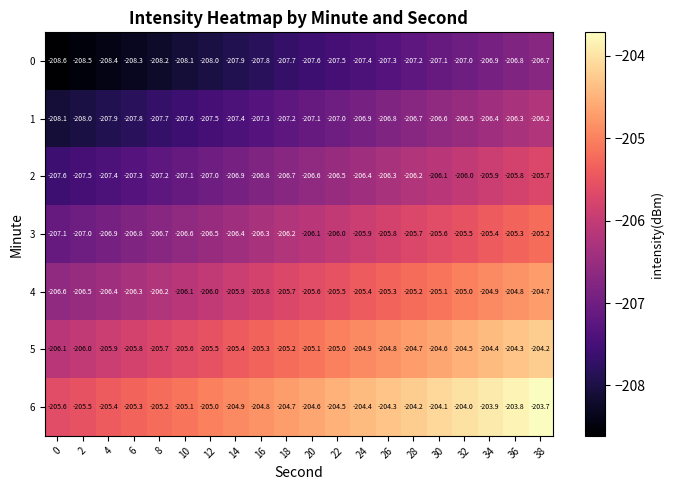

What is the difference between the 6 values at 12 and 28?

0.8